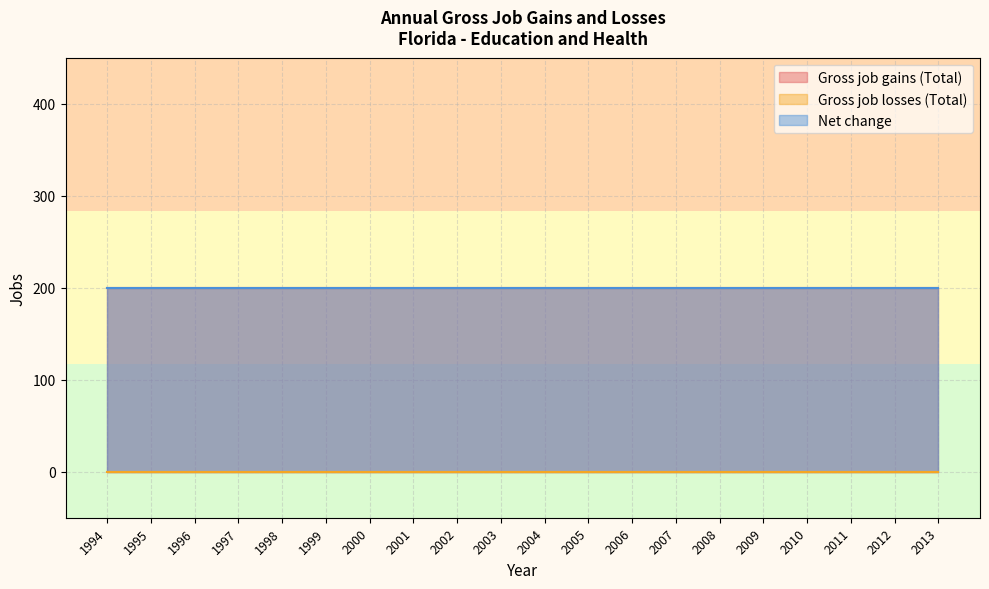

How many data points does each series have?

20